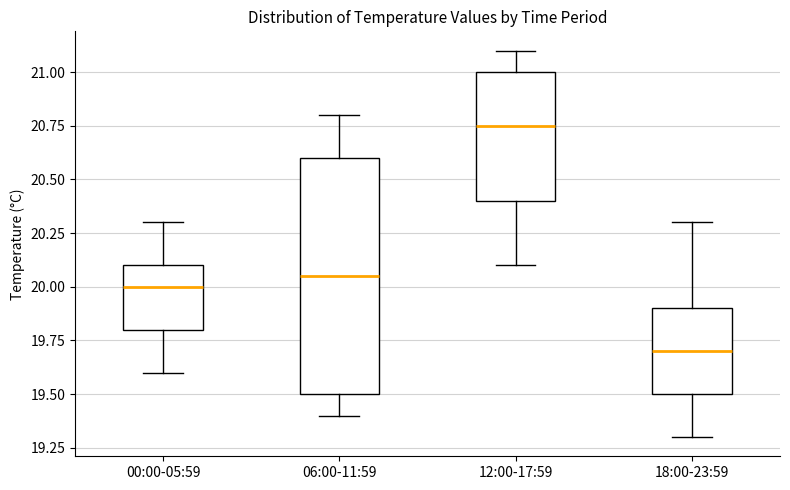

Reading left to right, read every box against the y-axis: the position of its median line, the range the box covers, and the ends of its whiskers. The values are not printed on the chart, so give them approximately, as read against the axis.

00:00-05:59: median 20.00, box 19.80 to 20.10, whiskers 19.60 to 20.30
06:00-11:59: median 20.05, box 19.50 to 20.60, whiskers 19.40 to 20.80
12:00-17:59: median 20.75, box 20.40 to 21.00, whiskers 20.10 to 21.10
18:00-23:59: median 19.70, box 19.50 to 19.90, whiskers 19.30 to 20.30